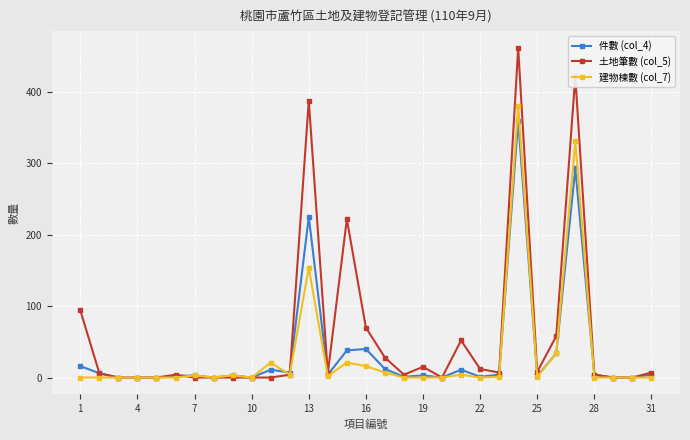

True or false: 件數 (col_4) has more than 0 interior local peaks.

True